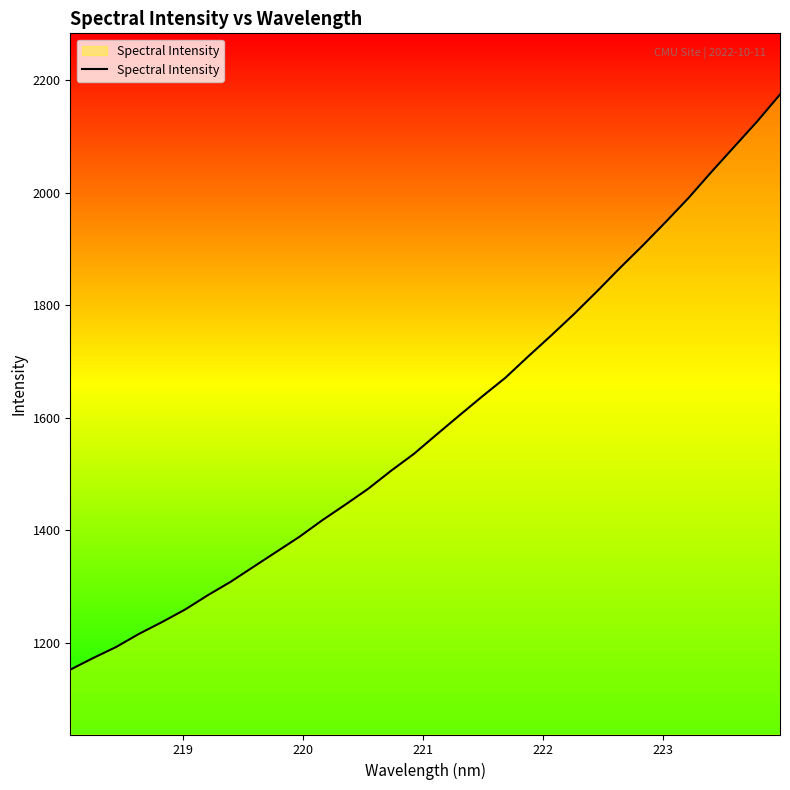

What is the difference between the maximum and minimum values?

1022.1